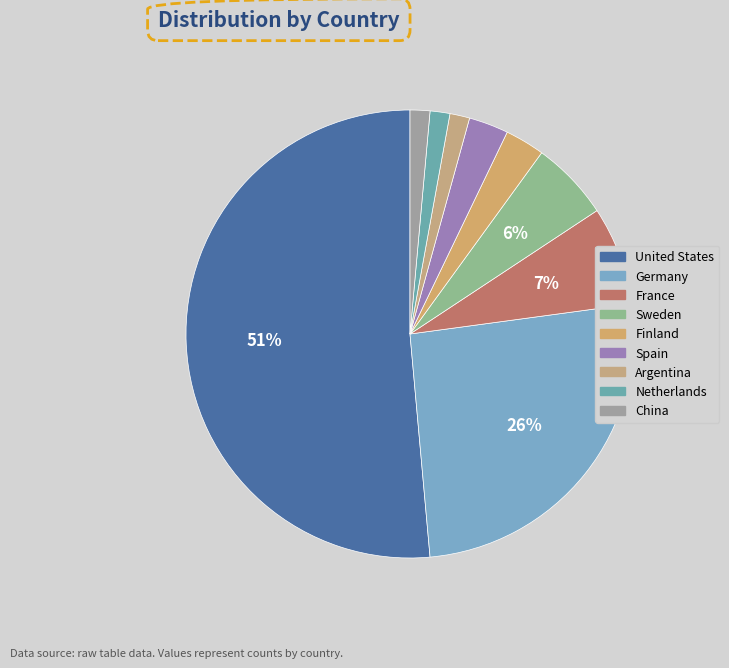

To the nearest percent, what portion does Sweden represent?

6%